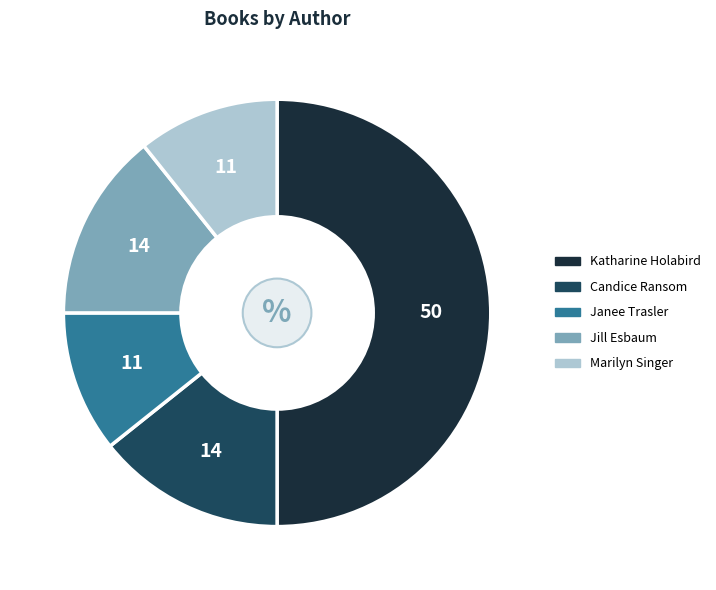

Which category has the smallest portion of the pie?

Janee Trasler (28139651)